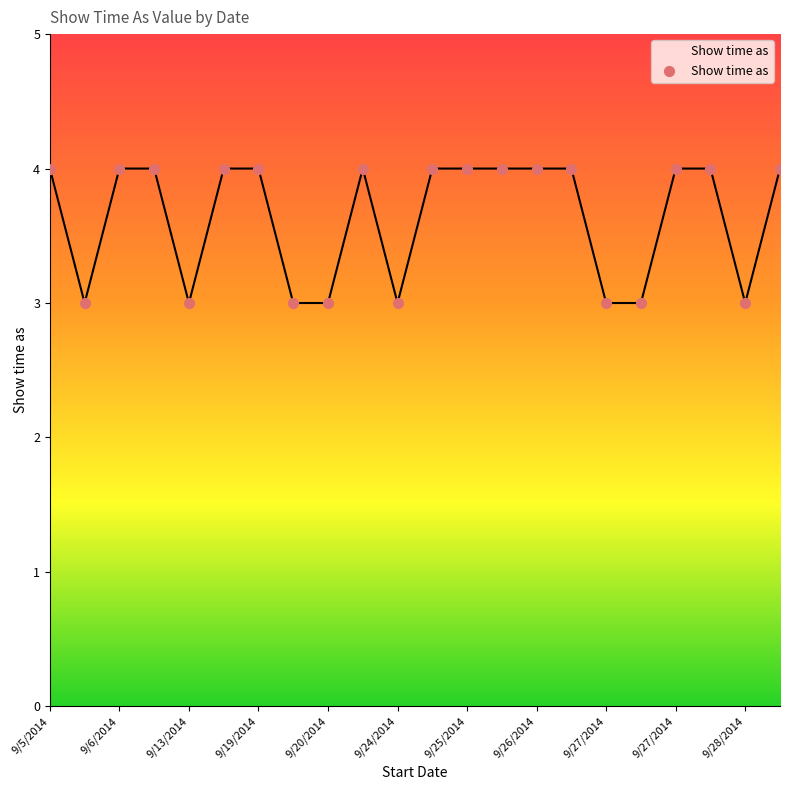

What is the minimum value shown in the chart?

3